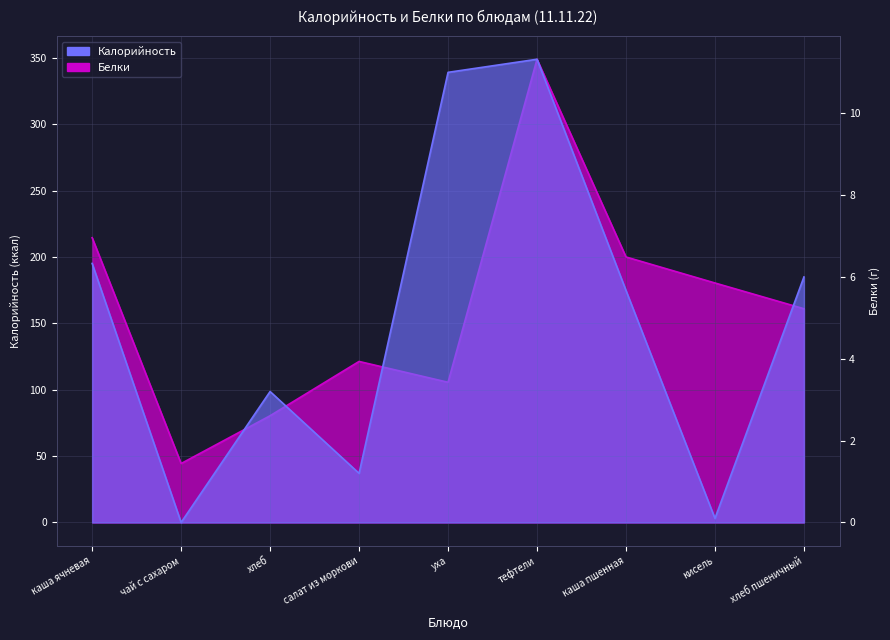

What is the sum of the Калорийность values at каша ячневая and уха?

320.1